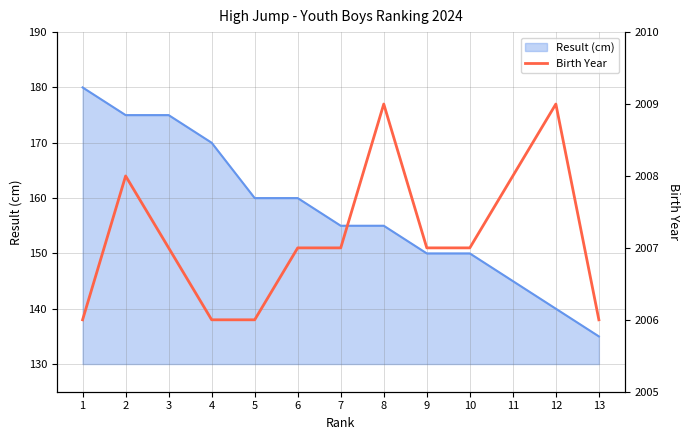

Is it true that Result (cm) equals 150 at 9?

True